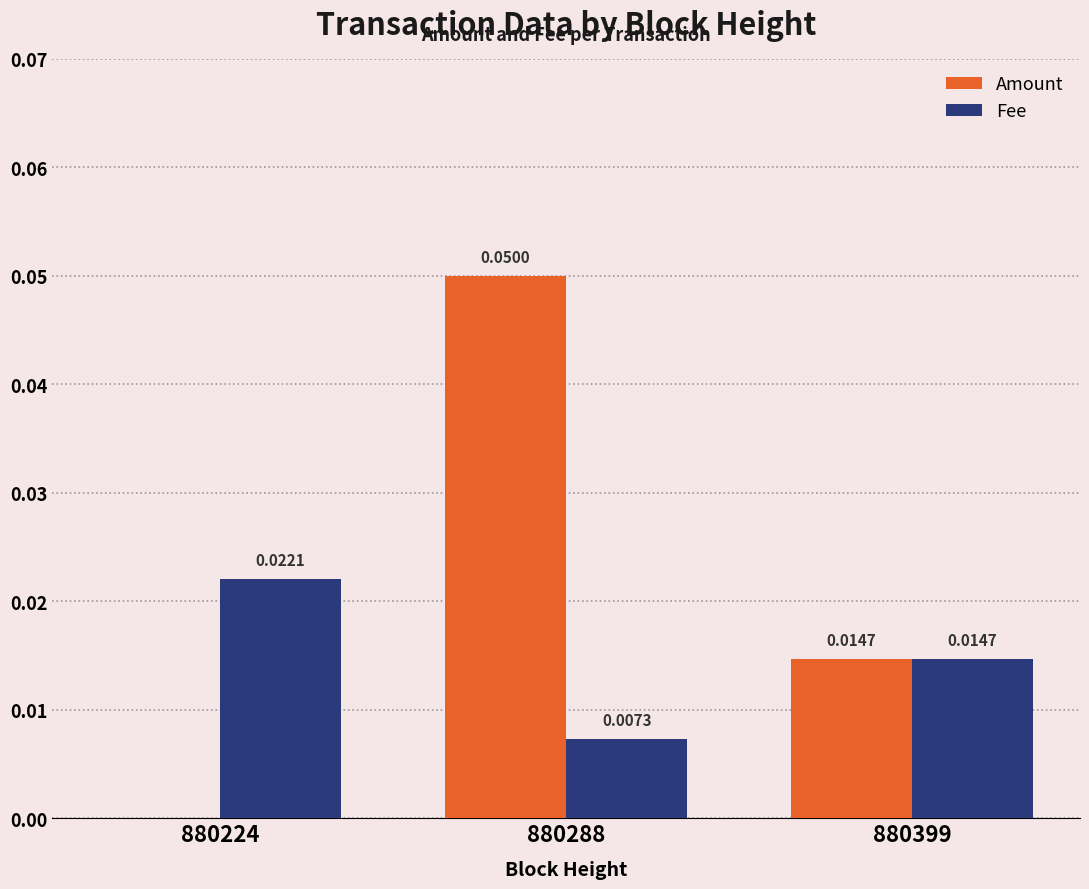

Is the value of Fee at 880224 greater than the value of Amount at 880224?

Yes